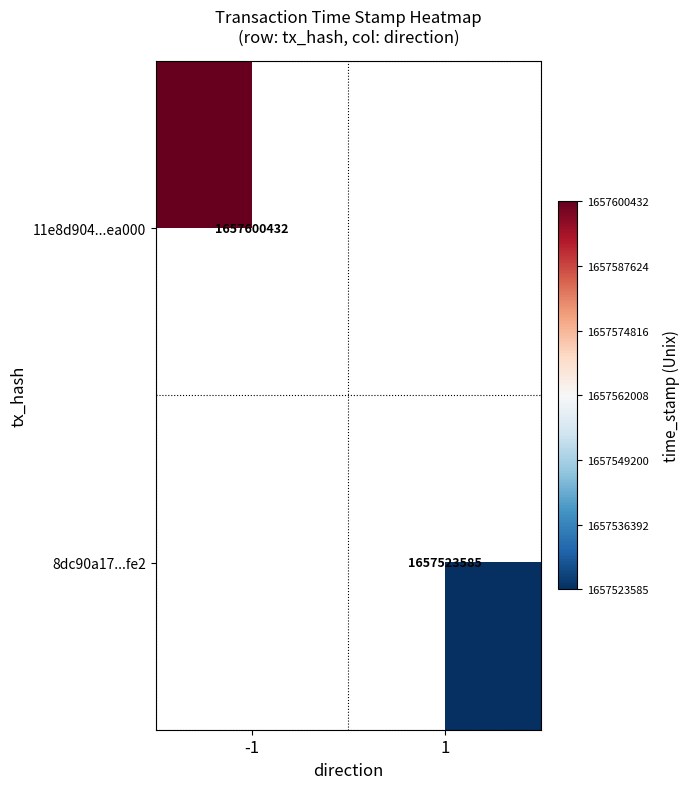

Count the number of categories in the chart.

2